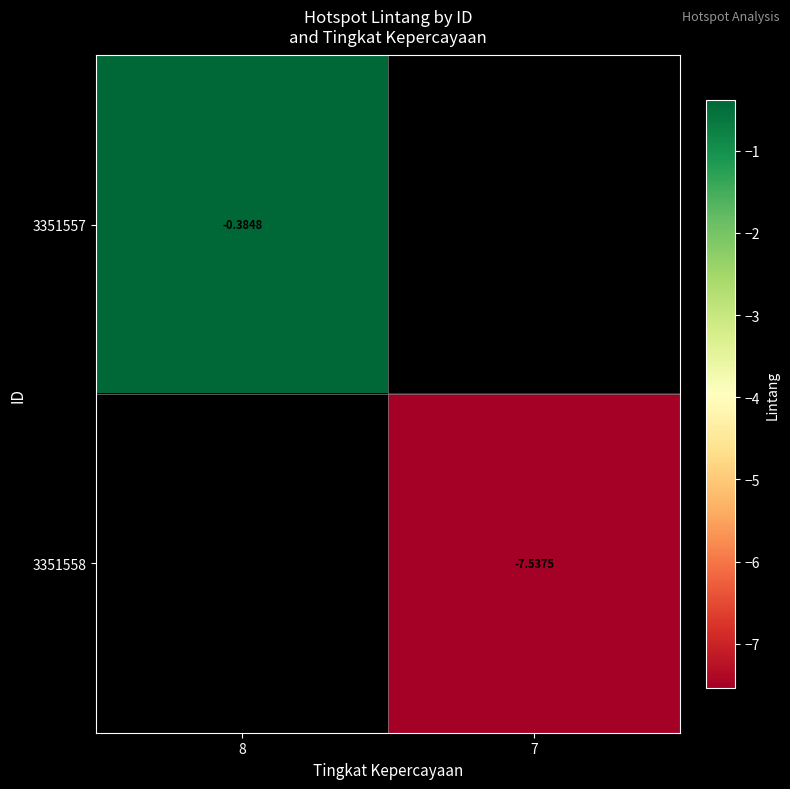

Rank the categories by 3351557 value from lowest to highest.

8, 7